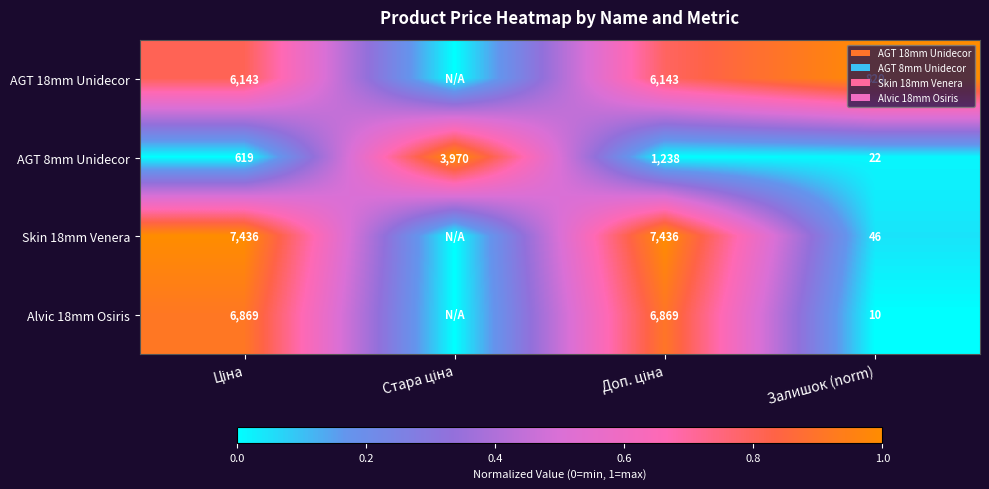

What is the total value across all series at Залишок (norm)?

898